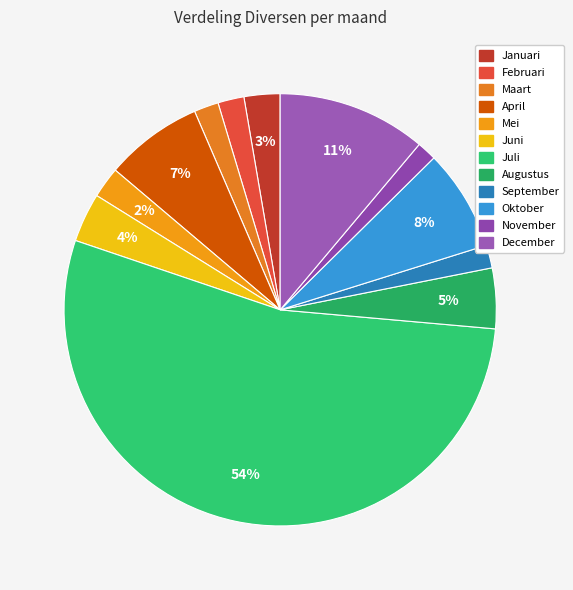

Rank the categories by value from lowest to highest.

November, September, Maart, Februari, Mei, Januari, Juni, Augustus, April, Oktober, December, Juli